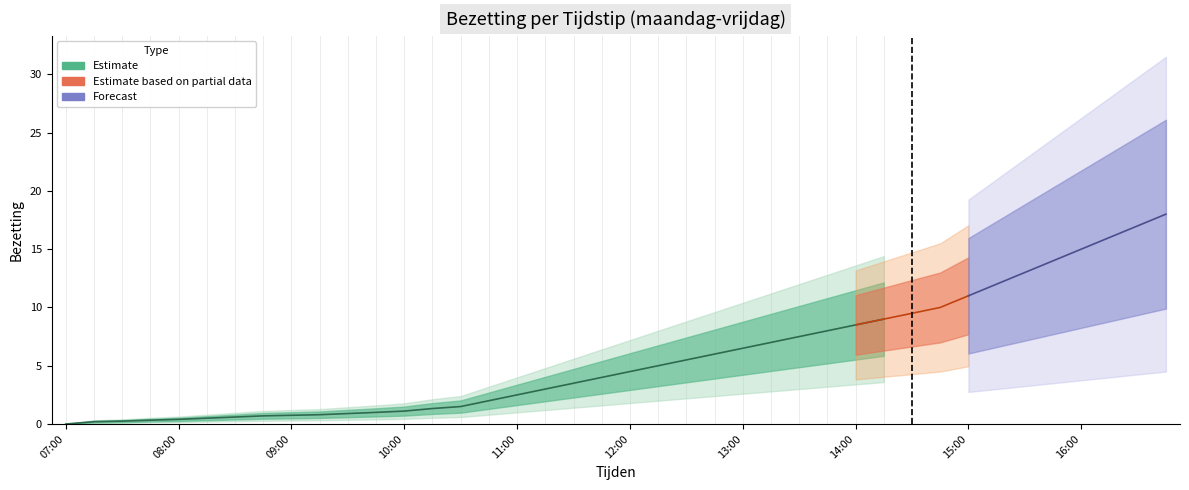

How many categories are shown in the chart?

40